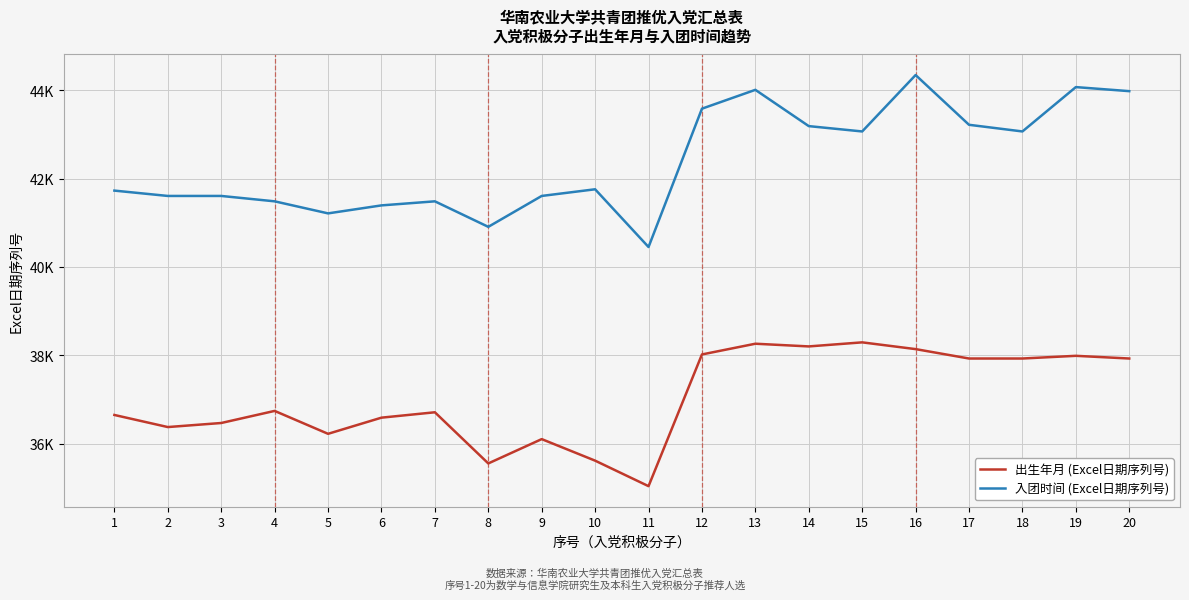

What is the total value across all series at 20?

81909